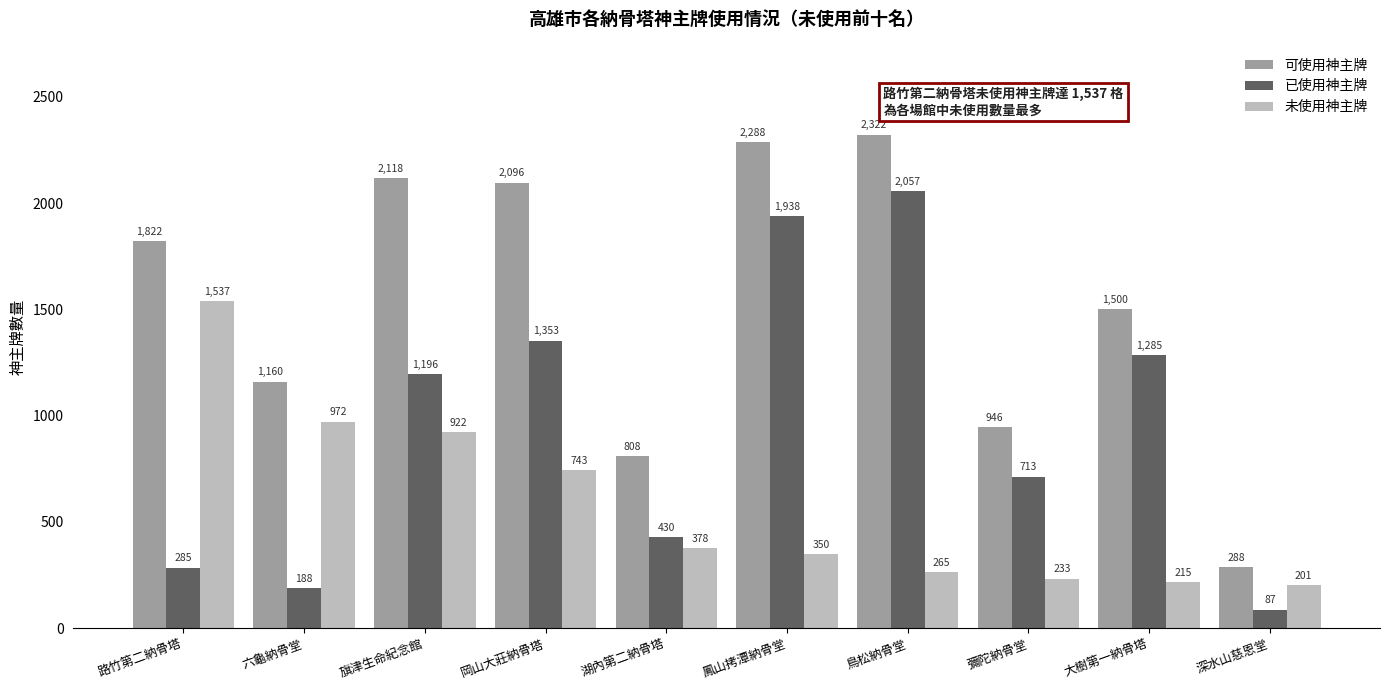

What is the spread (max minus min) of values at 深水山慈恩堂?

201